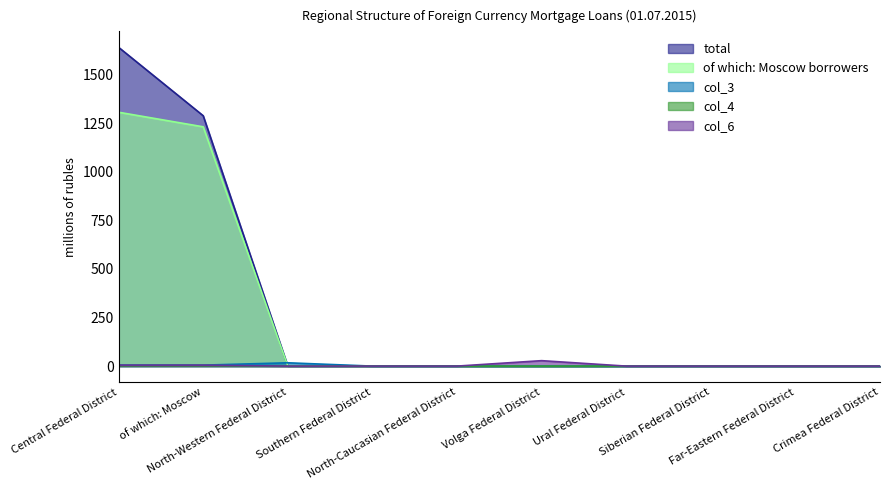

How many positive values does the total series have?

2